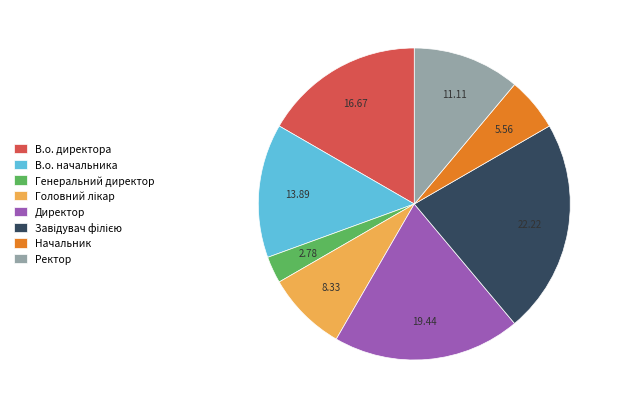

Which category has the smallest portion of the pie?

Генеральний директор